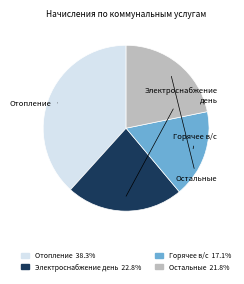

How much of the chart is everything except Отопление?

61.7%